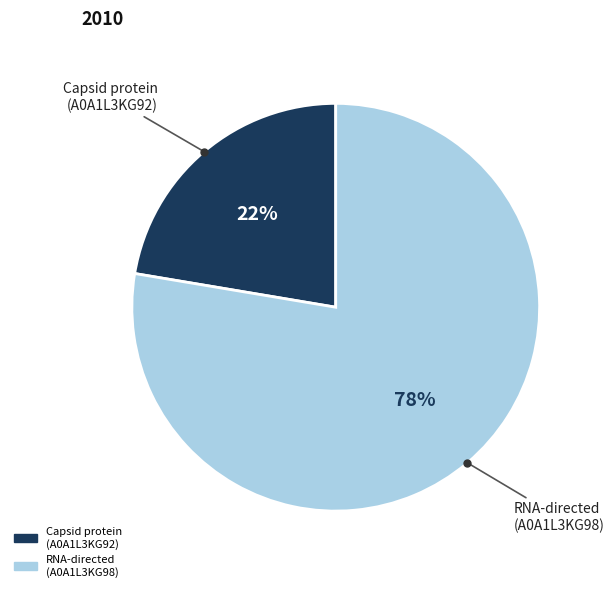

Does any single category account for the majority?

Yes